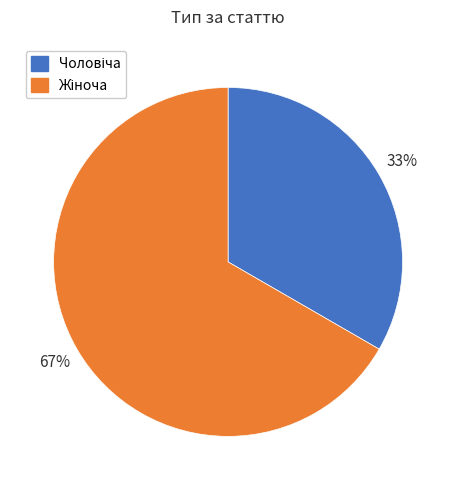

To the nearest percent, what is the average slice percentage?

50%